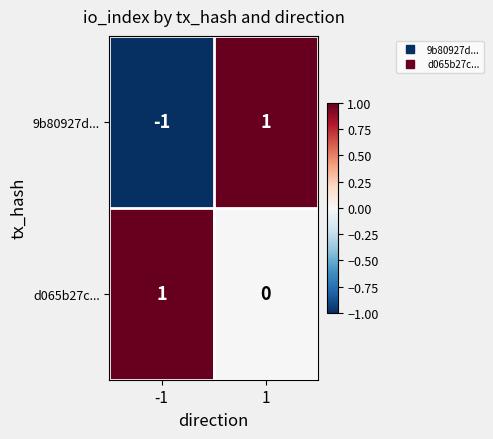

Between -1 and 1, which series saw the biggest shift?

9b80927d...